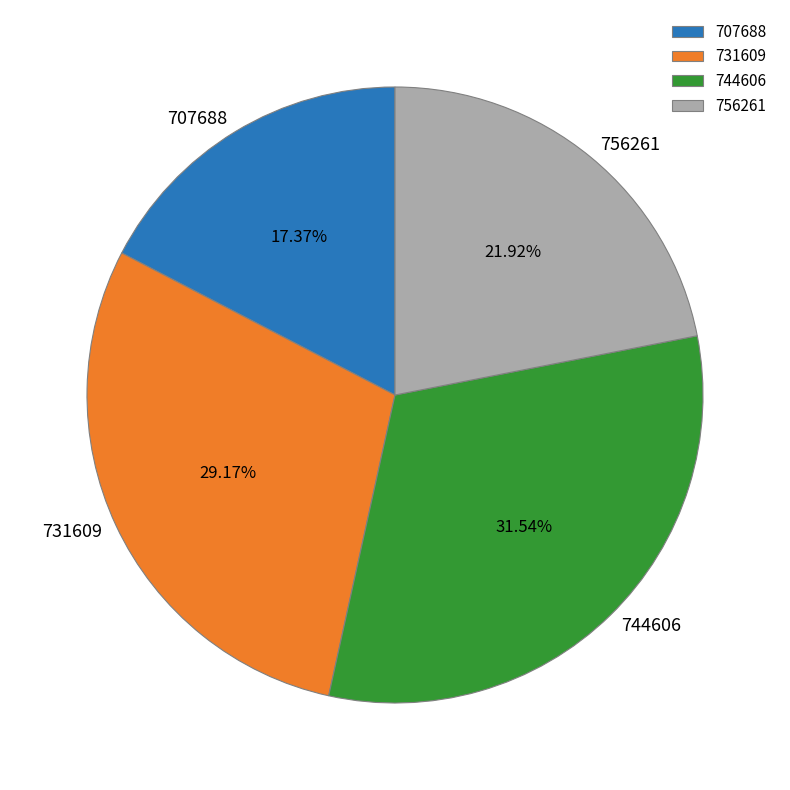

Which category has the biggest portion of the pie?

744606